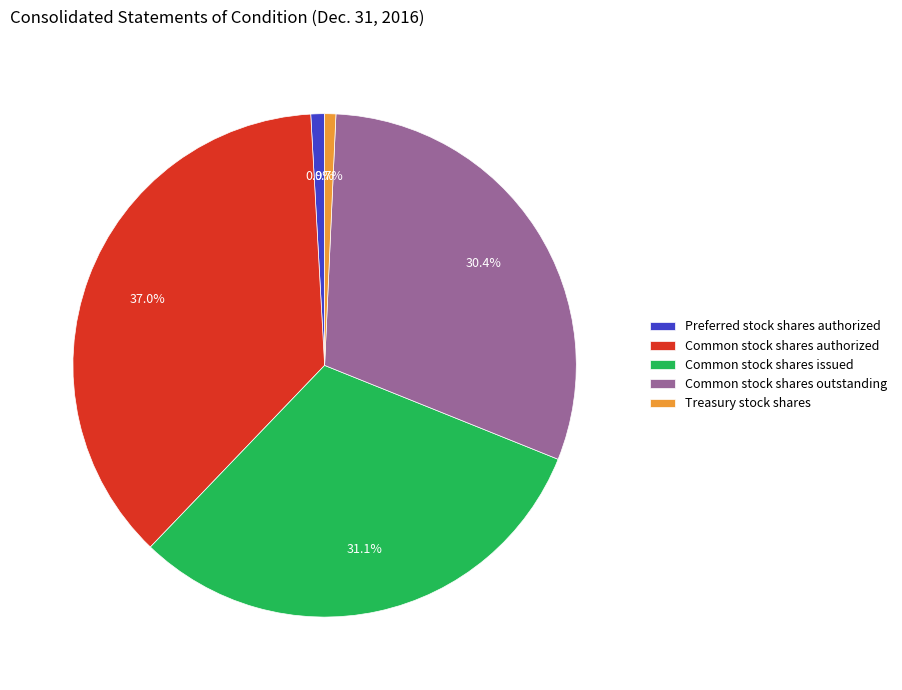

What percentage do Common stock shares outstanding and Treasury stock shares together represent?

31.1%